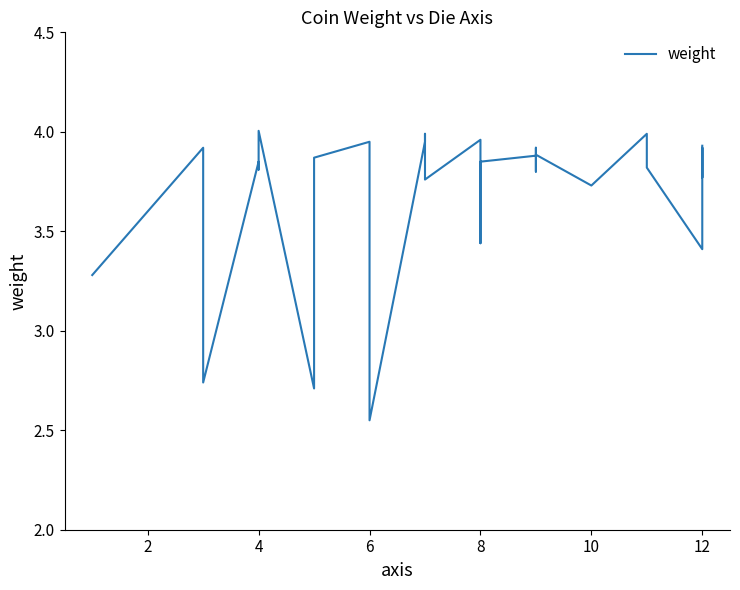

How many values are below 3?

3